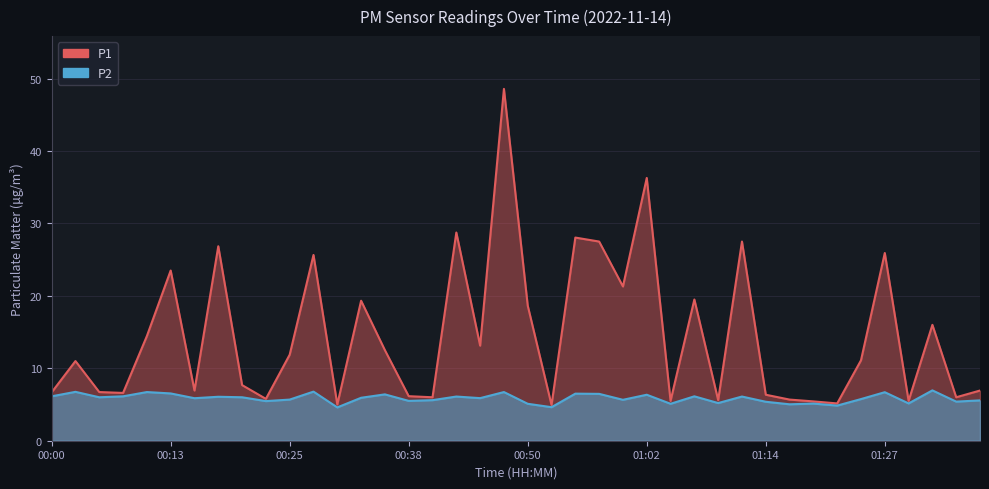

What are all the series names shown in the legend?

P1, P2